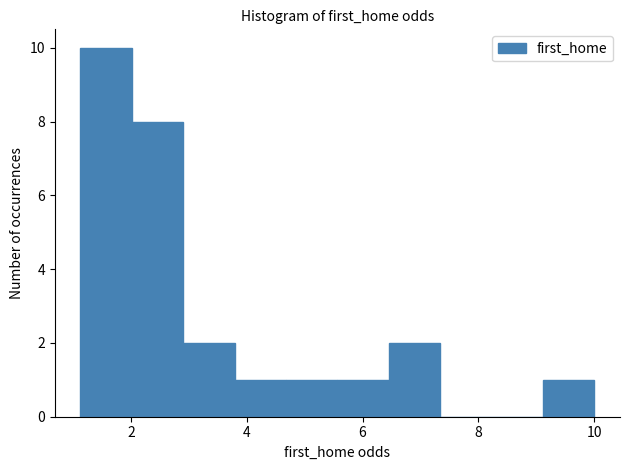

Reading left to right, transcribe this chart: for each bar, give the range it covers on the x-axis and its height. Neither the bar edges nor the heights are printed on the chart, so give them approximately, as read against the axes.

1.2 to 2.0: 10
2.0 to 3.0: 8
3.0 to 3.8: 2
3.8 to 4.6: 1
4.6 to 5.6: 1
5.6 to 6.4: 1
6.4 to 7.4: 2
7.4 to 8.2: 0
8.2 to 9.2: 0
9.2 to 10.0: 1